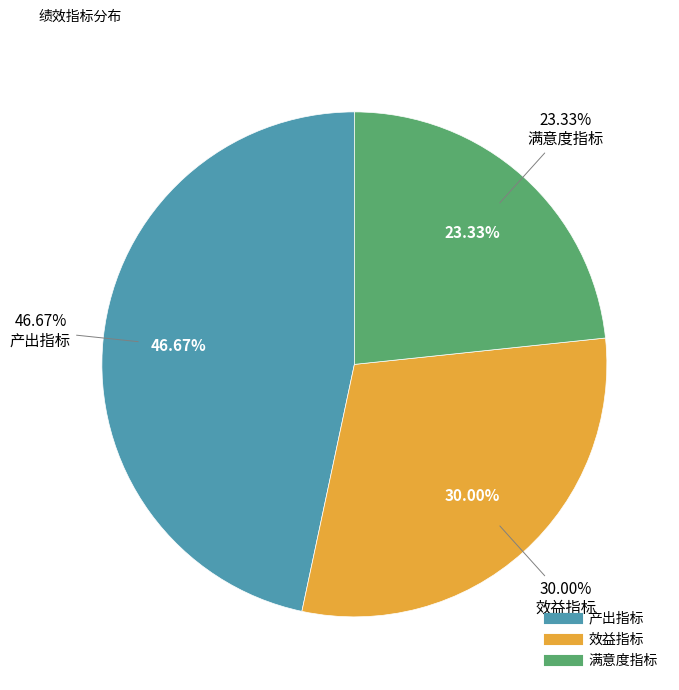

Is 产出指标 the majority of the pie?

Yes